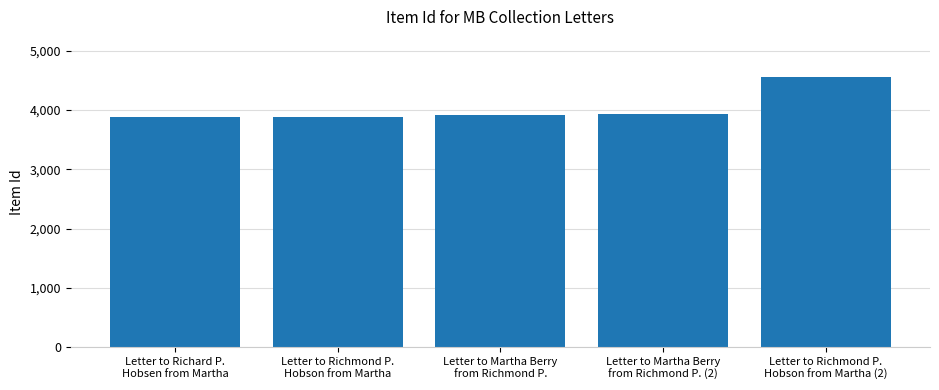

At which label is the value closest to 4214?

Letter to Martha Berry
from Richmond P. (2)